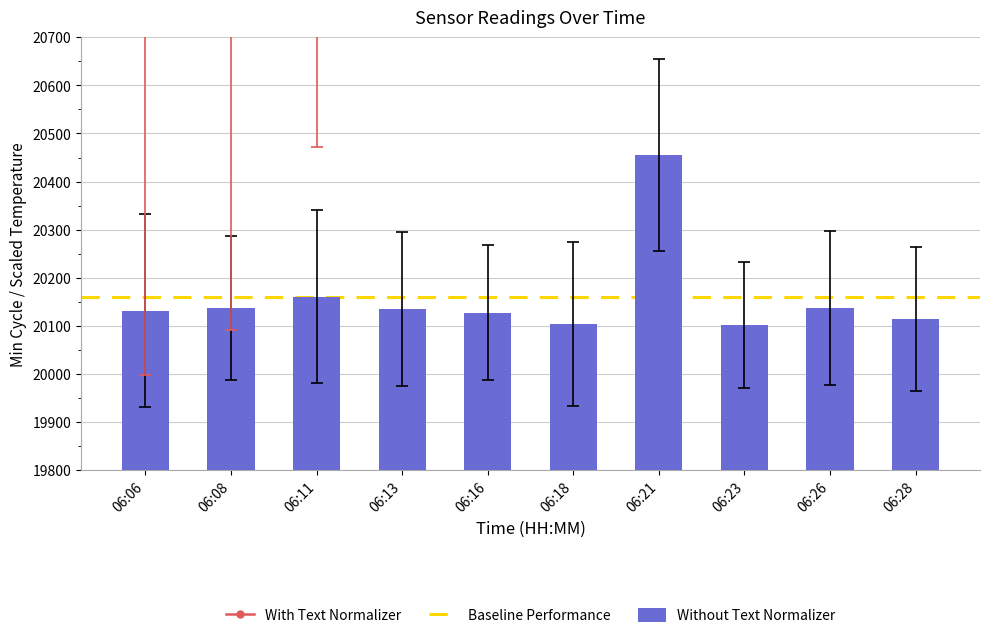

Does the chart contain any negative values?

No